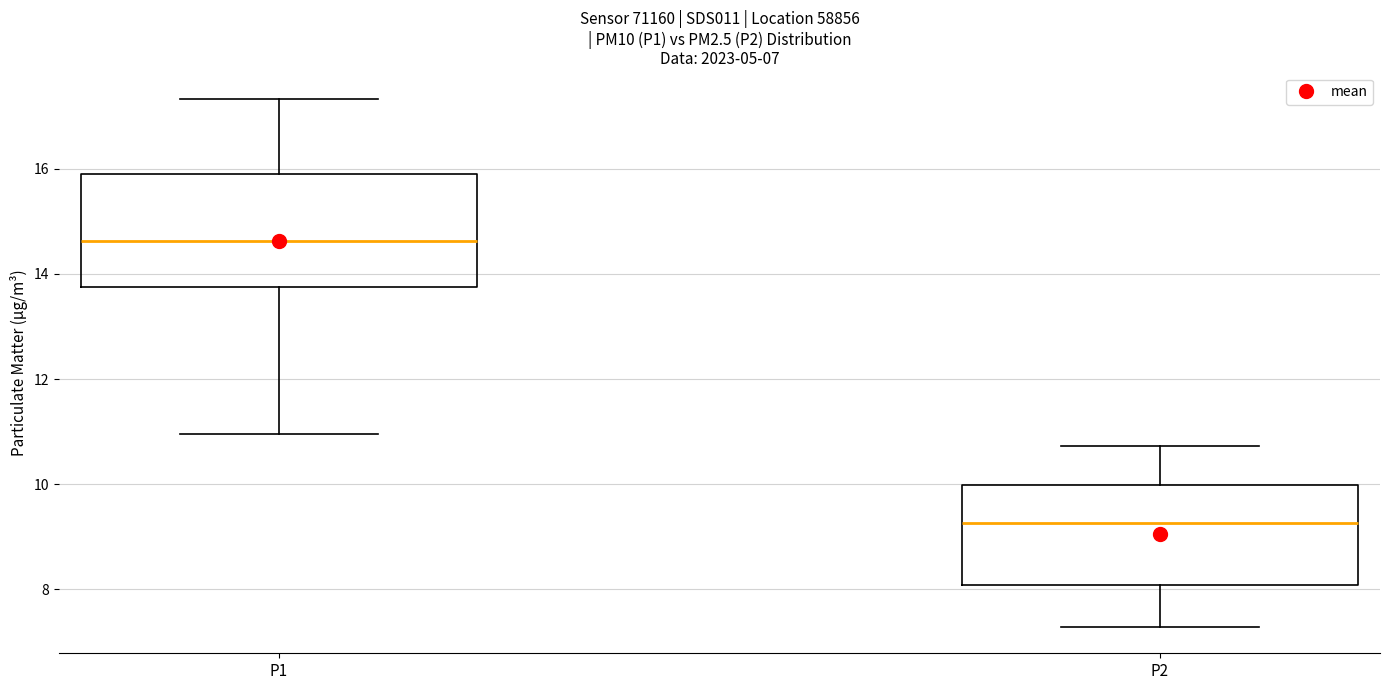

Which box's median line is the lowest?

P2